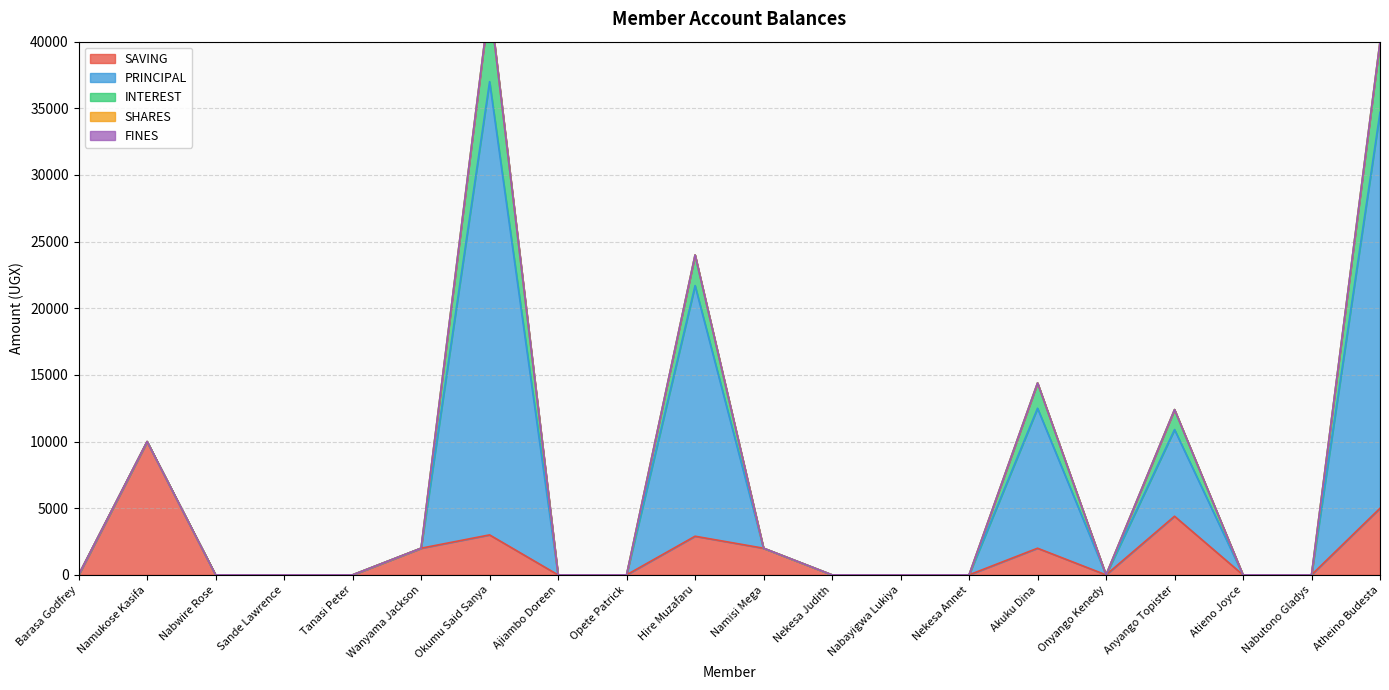

What position from the right is Okumu Said Sanya?

14